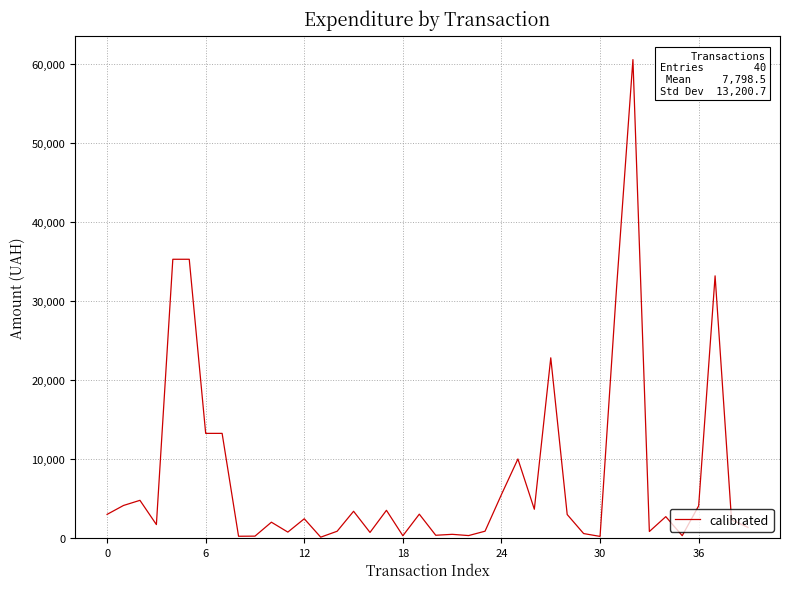

What is the minimum value shown in the chart?

84.7